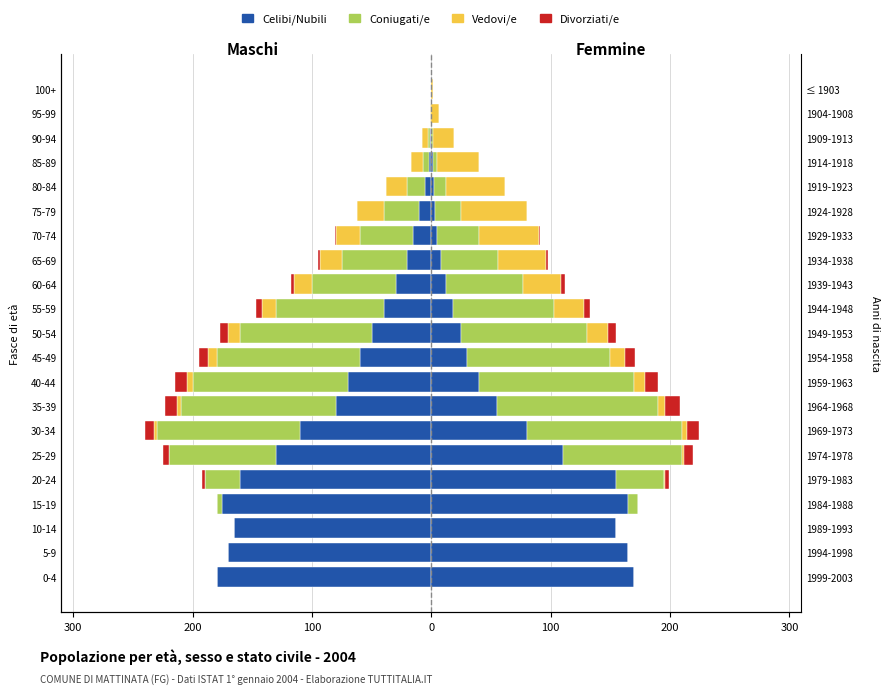

What is the difference between the maximum and minimum values in the Celibi/Nubili series?

180